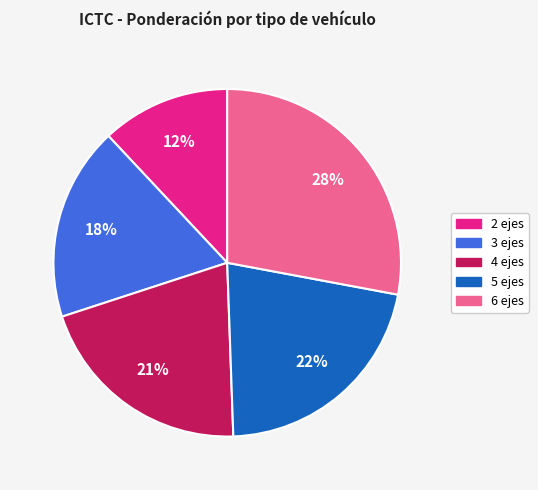

Between 3 ejes and 5 ejes, which is larger?

5 ejes